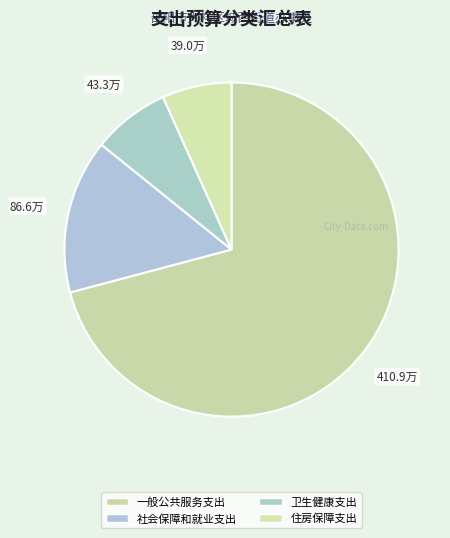

Count the number of slices in the pie.

4